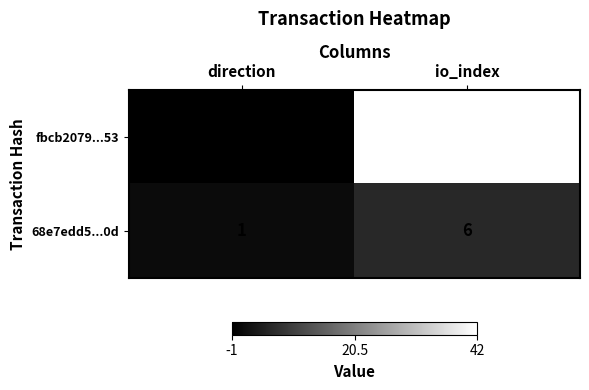

What is the average value of the 68e7edd5...0d series?

4